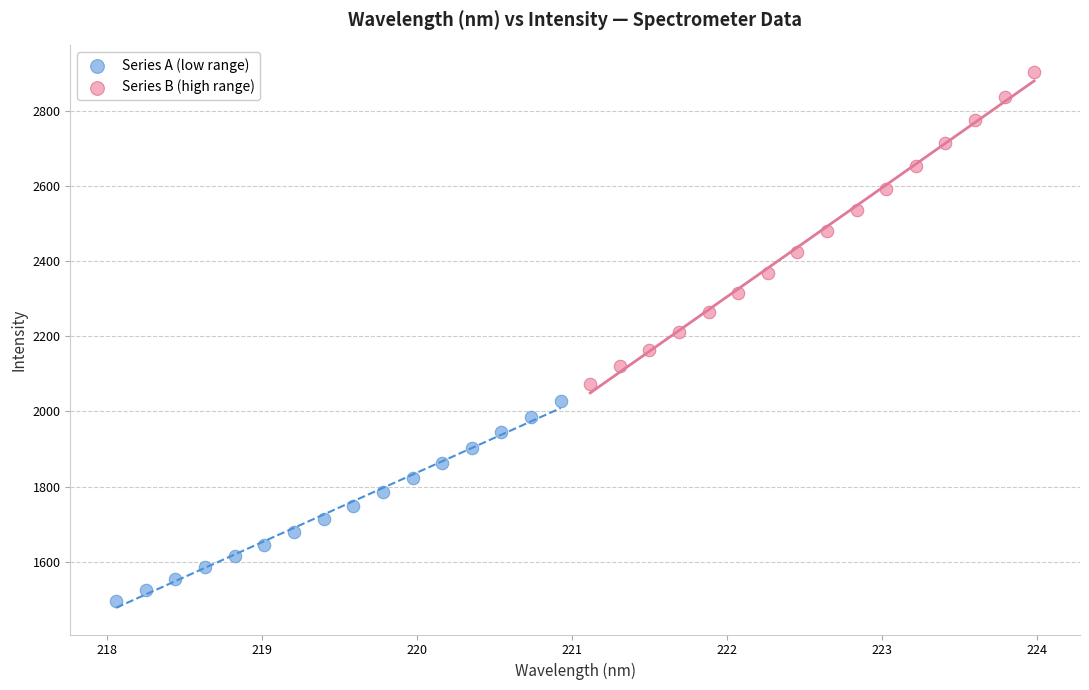

Which series has the widest spread of Y values?

Series B (high range)